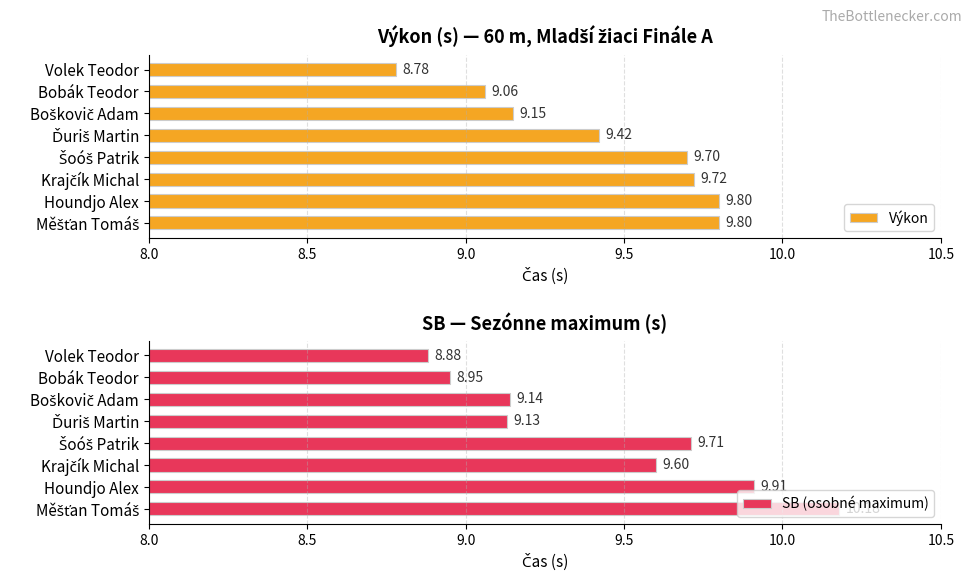

How many distinct data groups are displayed?

2